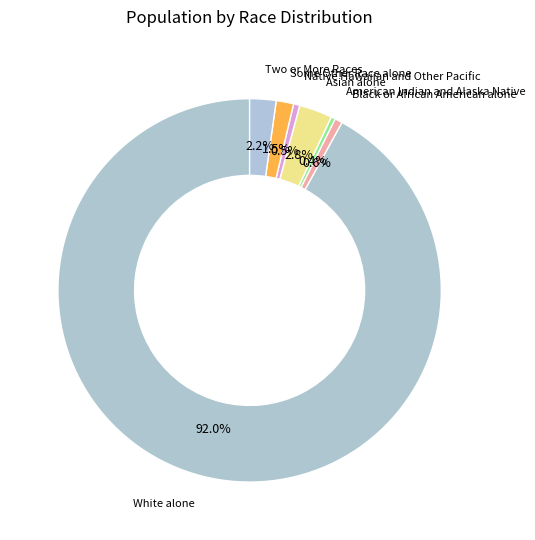

Count the number of slices in the pie.

7